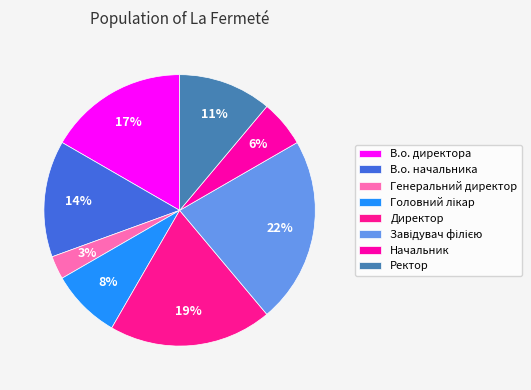

To the nearest percent, what percentage of the pie is В.о. начальника?

14%